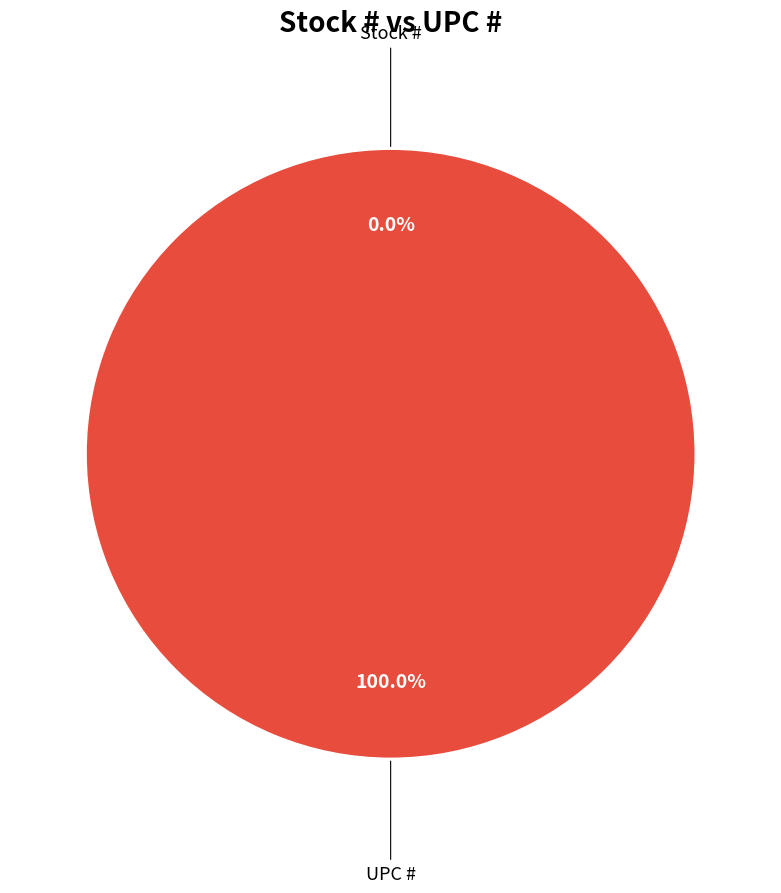

Rank the categories by value from highest to lowest.

UPC #, Stock #